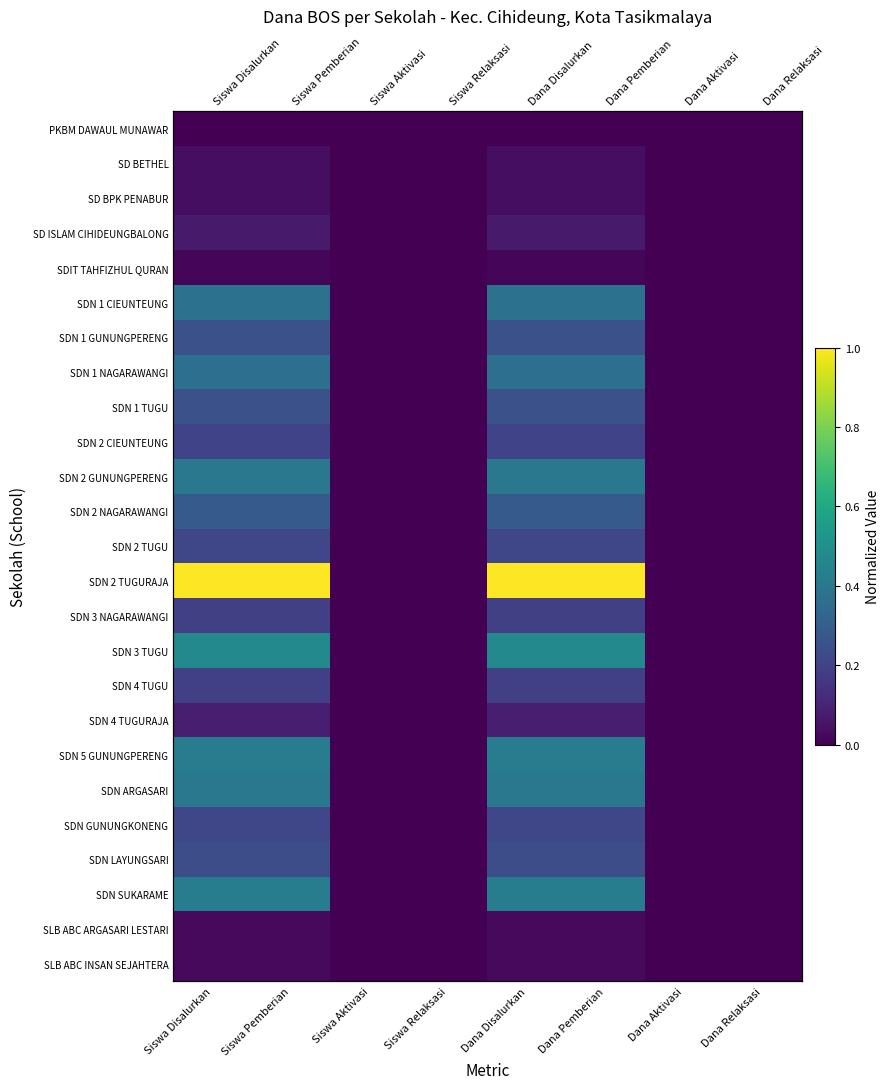

Rank the categories by SDN 1 TUGU value from lowest to highest.

Siswa Aktivasi, Siswa Relaksasi, Dana Aktivasi, Dana Relaksasi, Siswa Disalurkan, Siswa Pemberian, Dana Disalurkan, Dana Pemberian